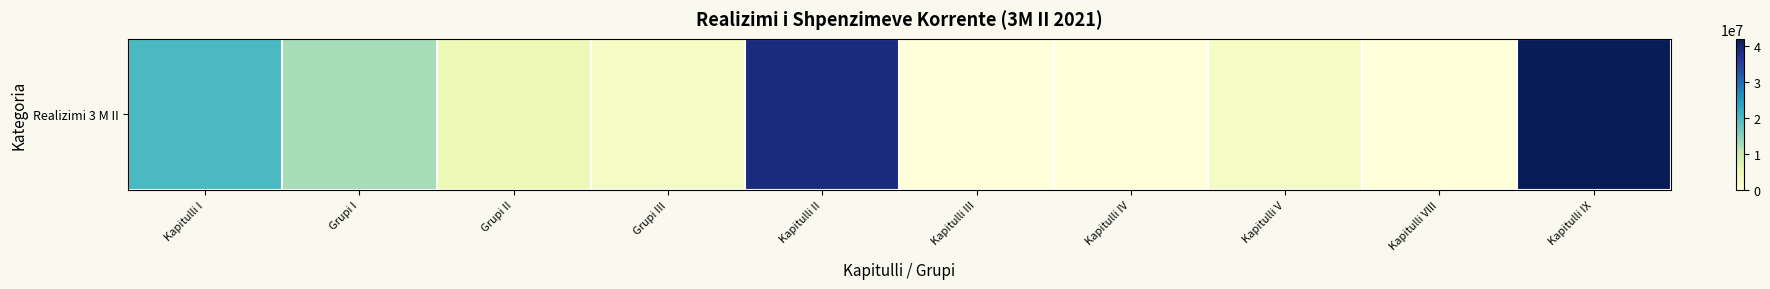

List the labels in order of value, smallest first.

Kapitulli IV, Kapitulli VIII, Kapitulli III, Kapitulli V, Grupi III, Grupi II, Grupi I, Kapitulli I, Kapitulli II, Kapitulli IX